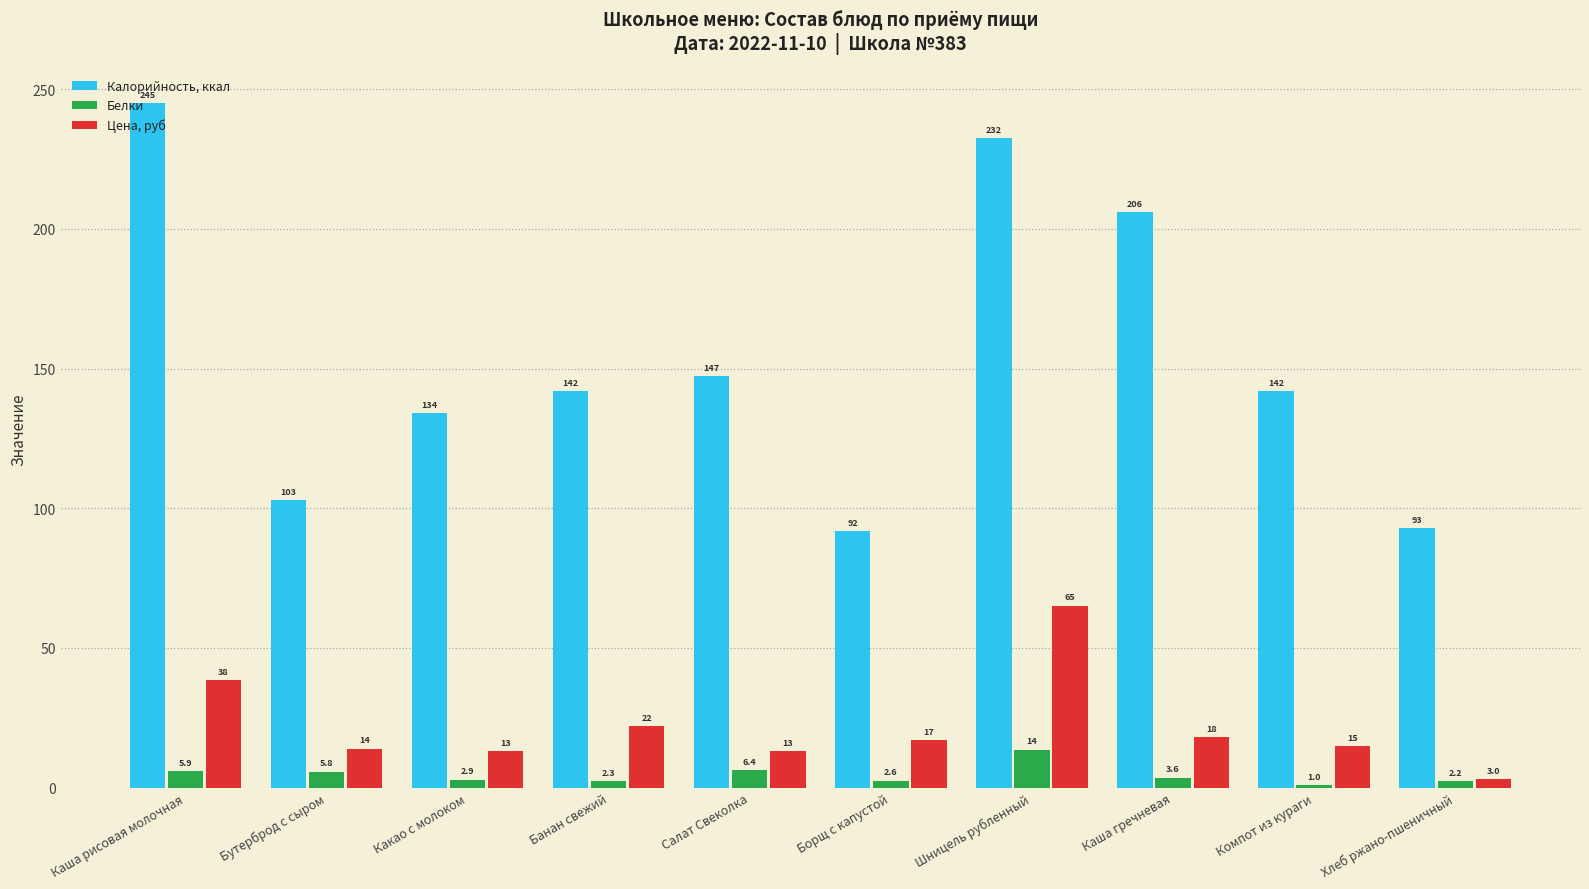

Is it true that Калорийность, ккал equals 196.4 at Компот из кураги?

False